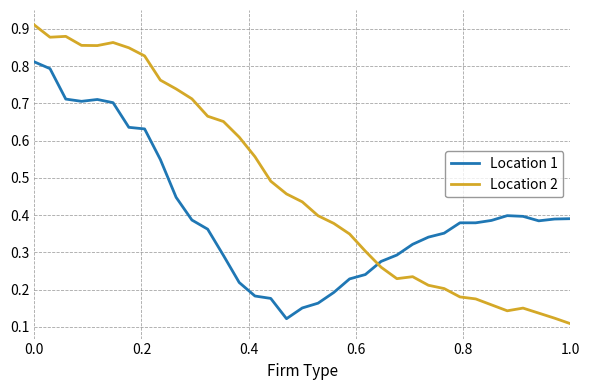

List the series in order of their peak value, highest first.

Location 2, Location 1